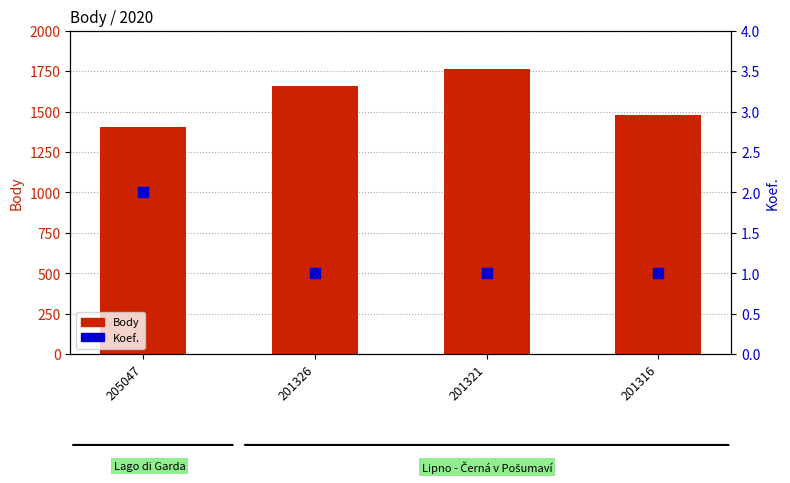

What is the total value across all series at 201321?

1765